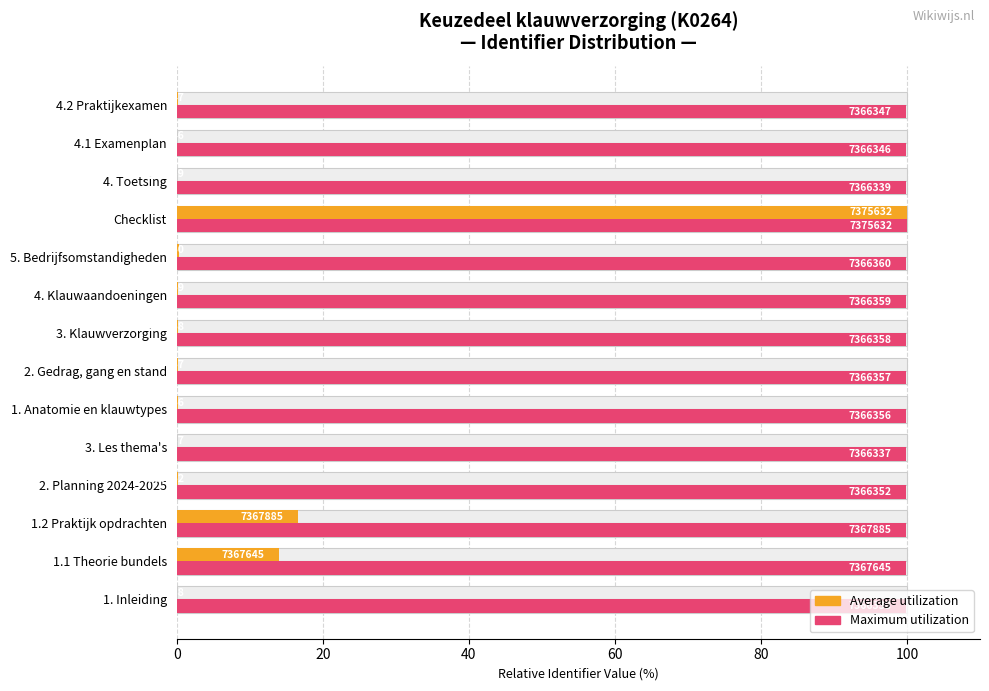

True or false: Average utilization has a value of 0.2 at 1. Anatomie en klauwtypes.

True